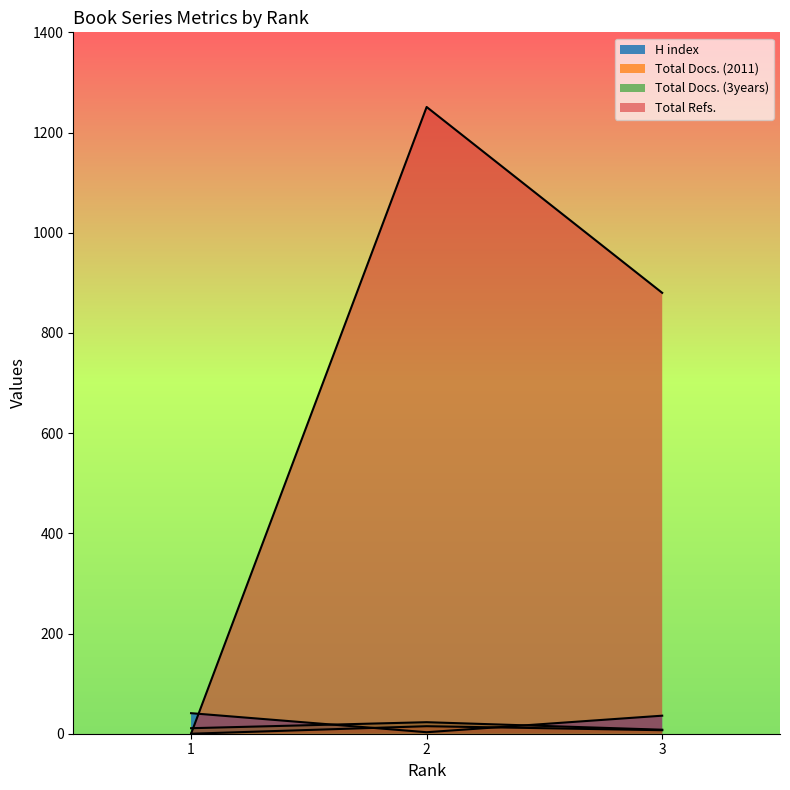

Rank the series at 1 from lowest to highest value.

Total Docs. (2011), Total Refs., Total Docs. (3years), H index